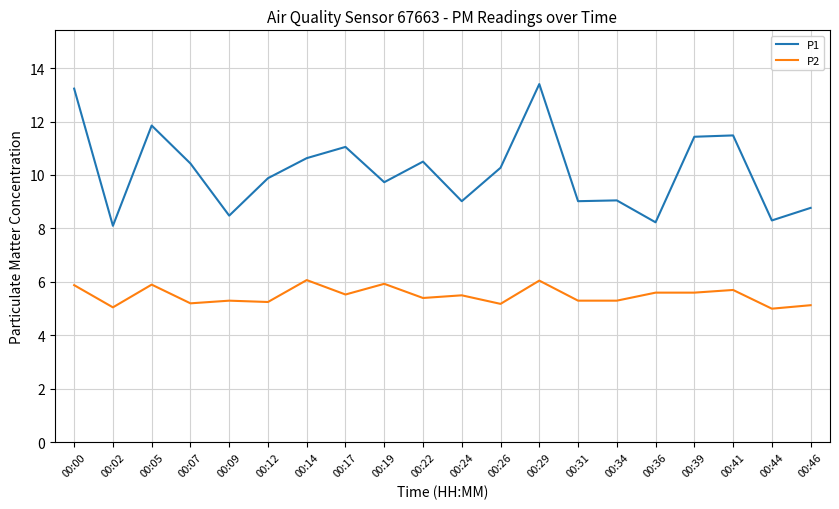

Rank the series by their average value, from highest to lowest.

P1, P2